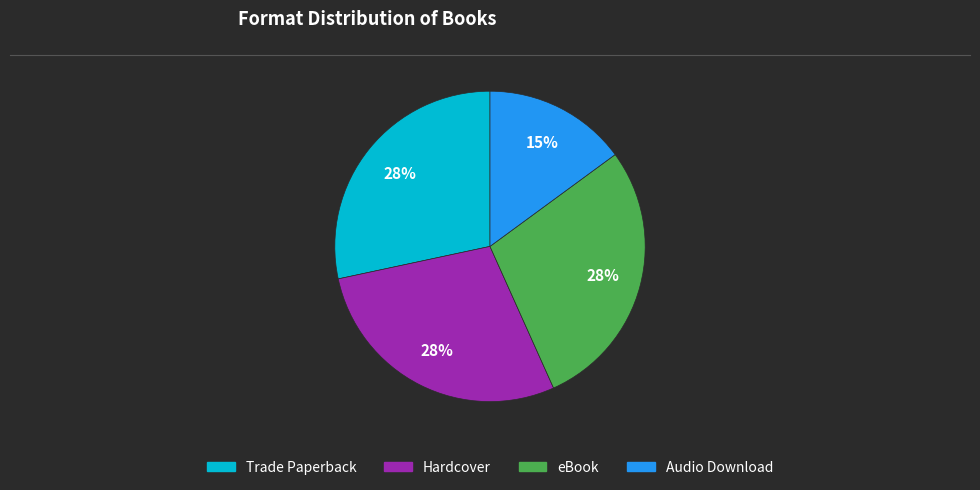

True or false: Trade Paperback accounts for 28% of the total.

True